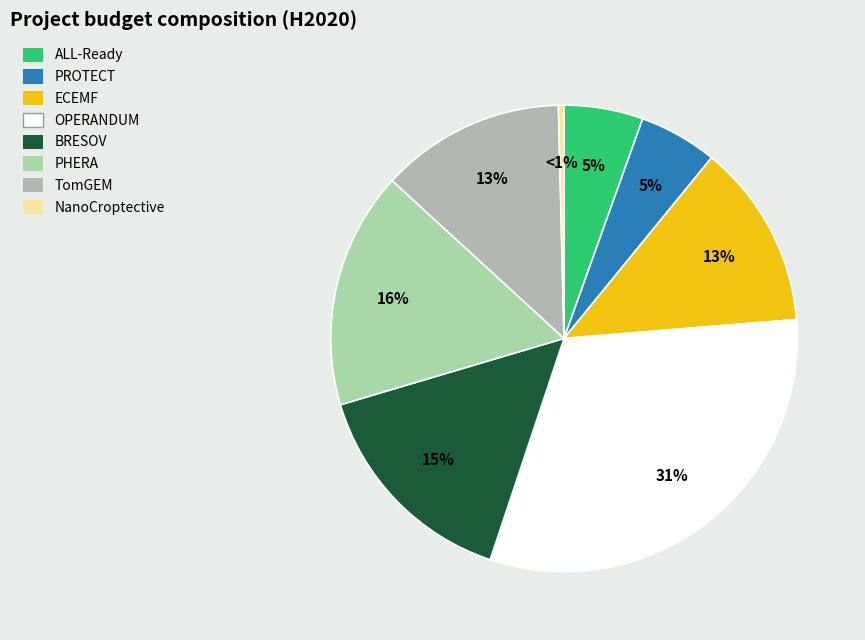

To the nearest percent, what is the difference between the largest and smallest slice percentages?

31%